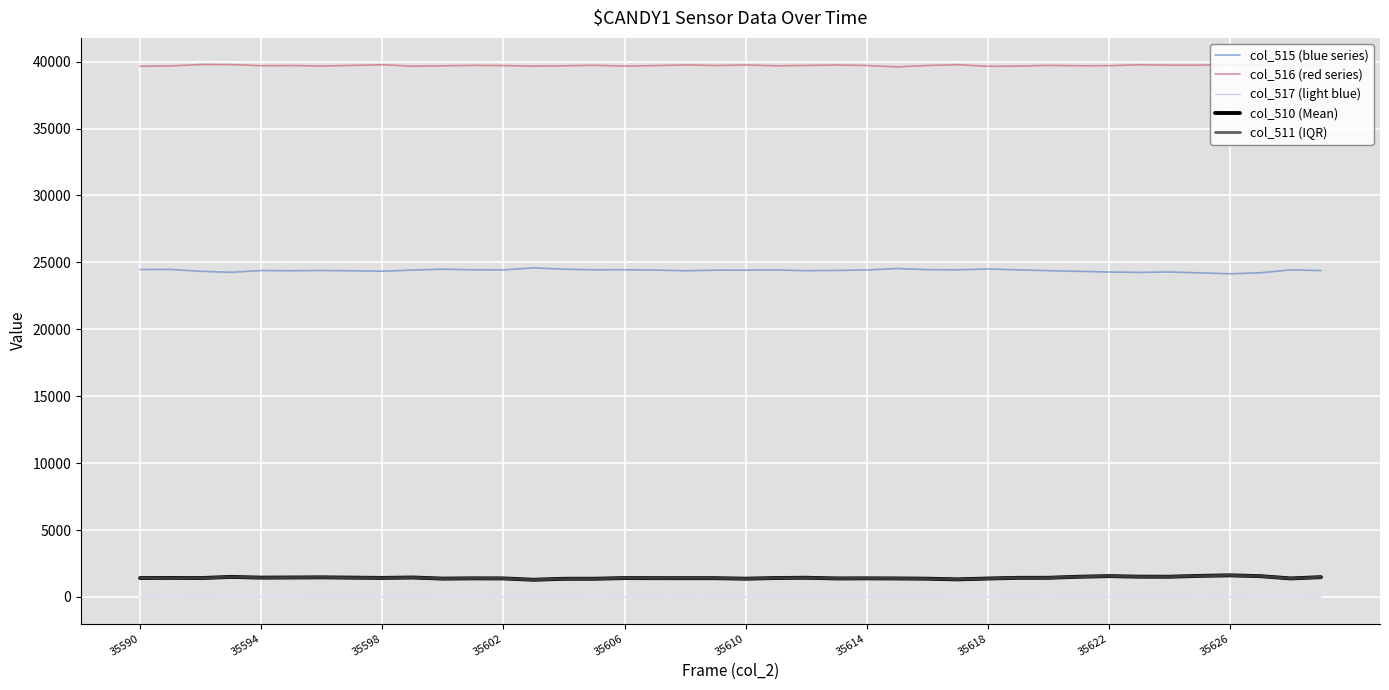

What is the maximum value for col_515 (blue series)?

24589